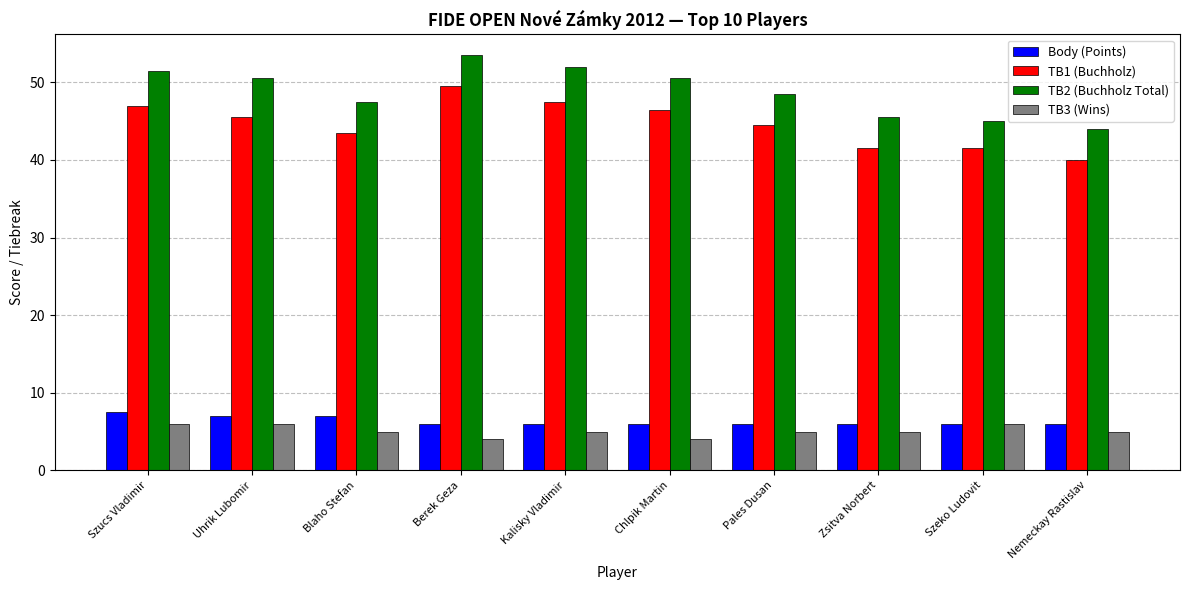

What is the spread (max minus min) of values at Chlpik Martin?

46.5